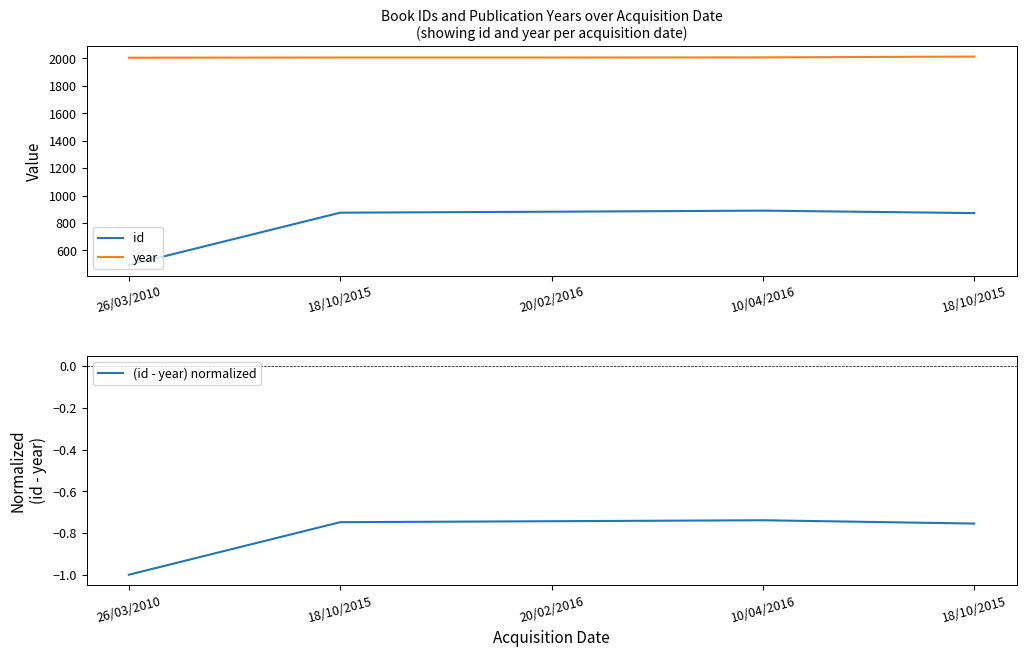

Reading left to right, extract all data points from this chart.

id: 26/03/2010=493.0	18/10/2015=875.0	20/02/2016=882.0	10/04/2016=890.0	18/10/2015=872.0
year: 26/03/2010=2005.0	18/10/2015=2006.0	20/02/2016=2006.0	10/04/2016=2007.0	18/10/2015=2013.0
(id - year) normalized: 26/03/2010=-1.0	18/10/2015=-0.7	20/02/2016=-0.7	10/04/2016=-0.7	18/10/2015=-0.8